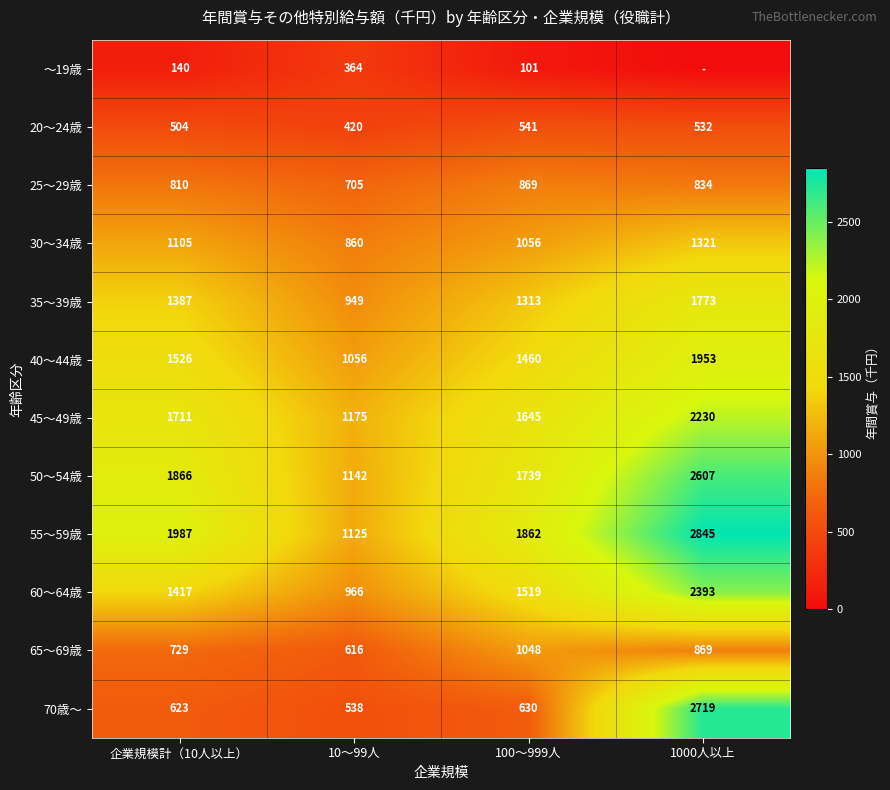

What is the difference between the 65～69歳 values at 企業規模計（10人以上） and 1000人以上?

139.5